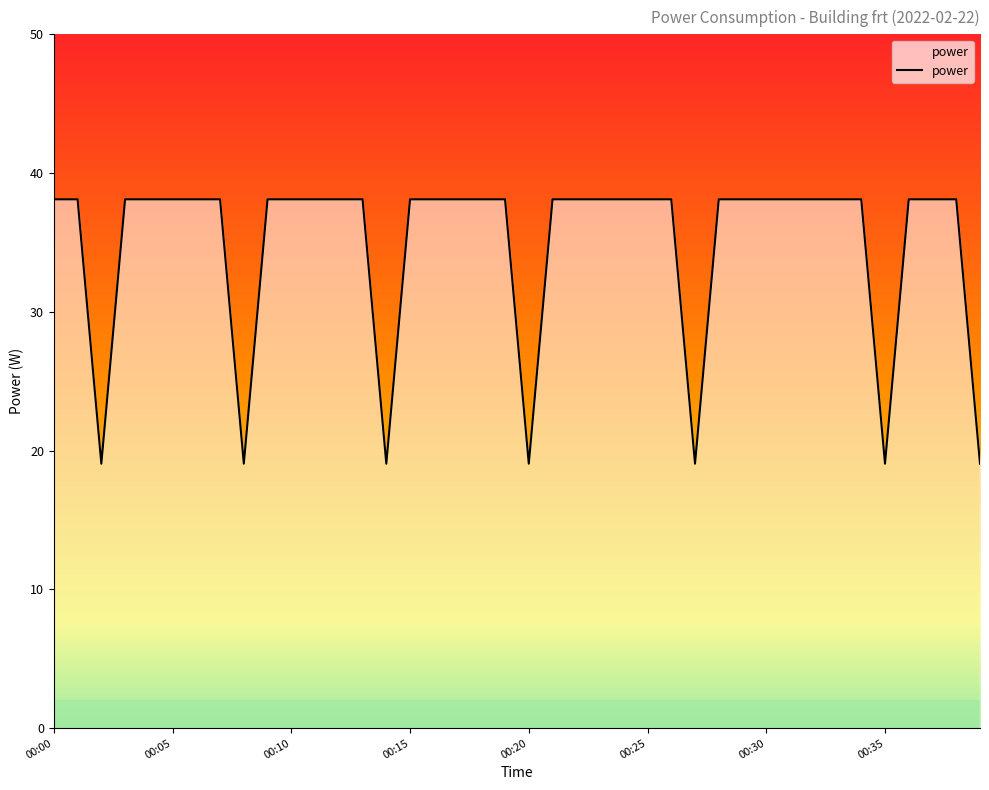

What is the difference between the maximum and minimum values?

19.1